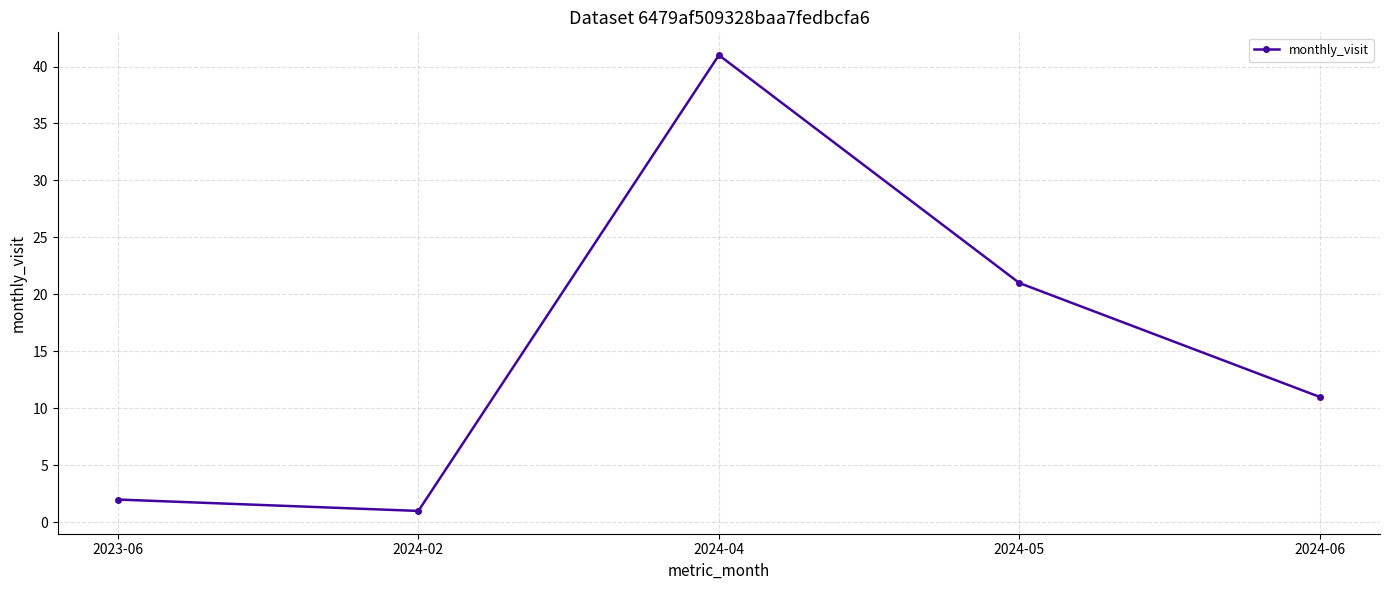

Reading left to right, transcribe all the data shown in this chart.

2023-06=2	2024-02=1	2024-04=41	2024-05=21	2024-06=11